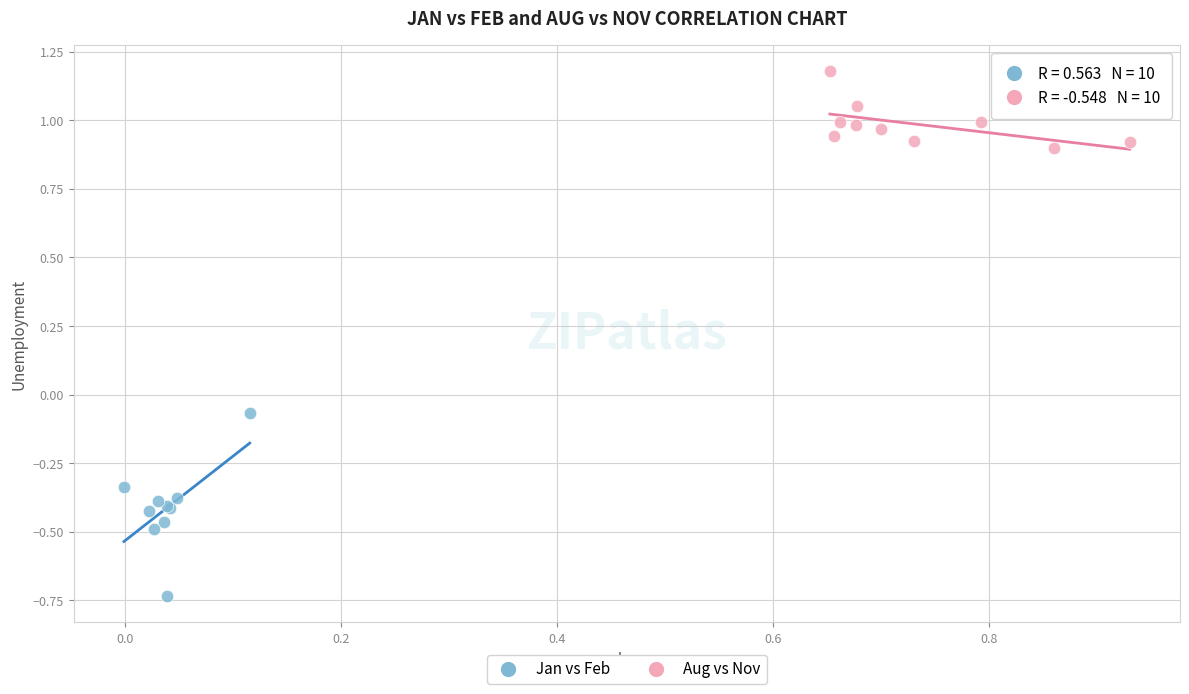

Which series reaches the minimum Y coordinate?

Jan vs Feb